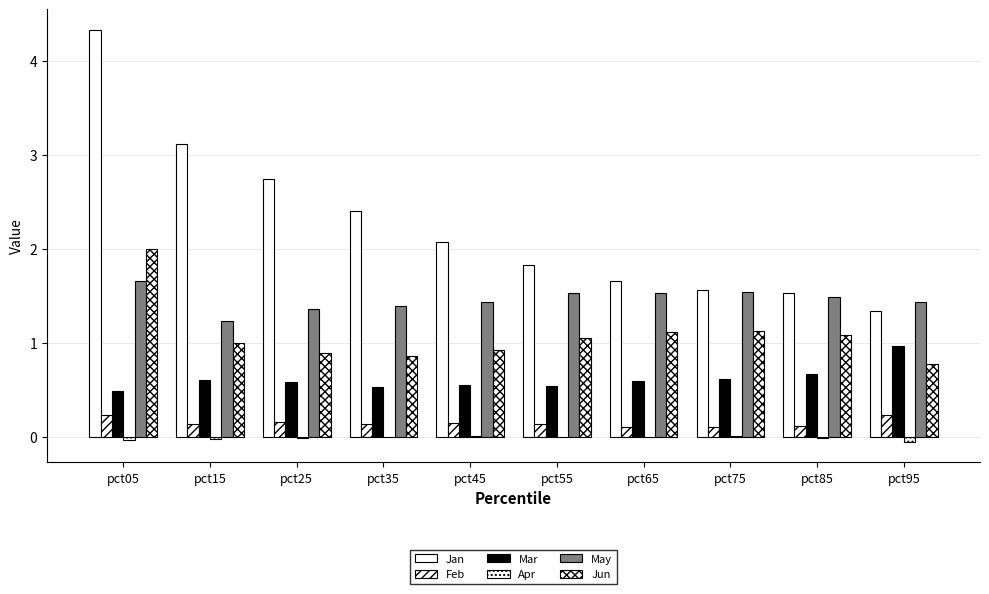

List the series in order of their peak value, lowest first.

Apr, Feb, Mar, May, Jun, Jan